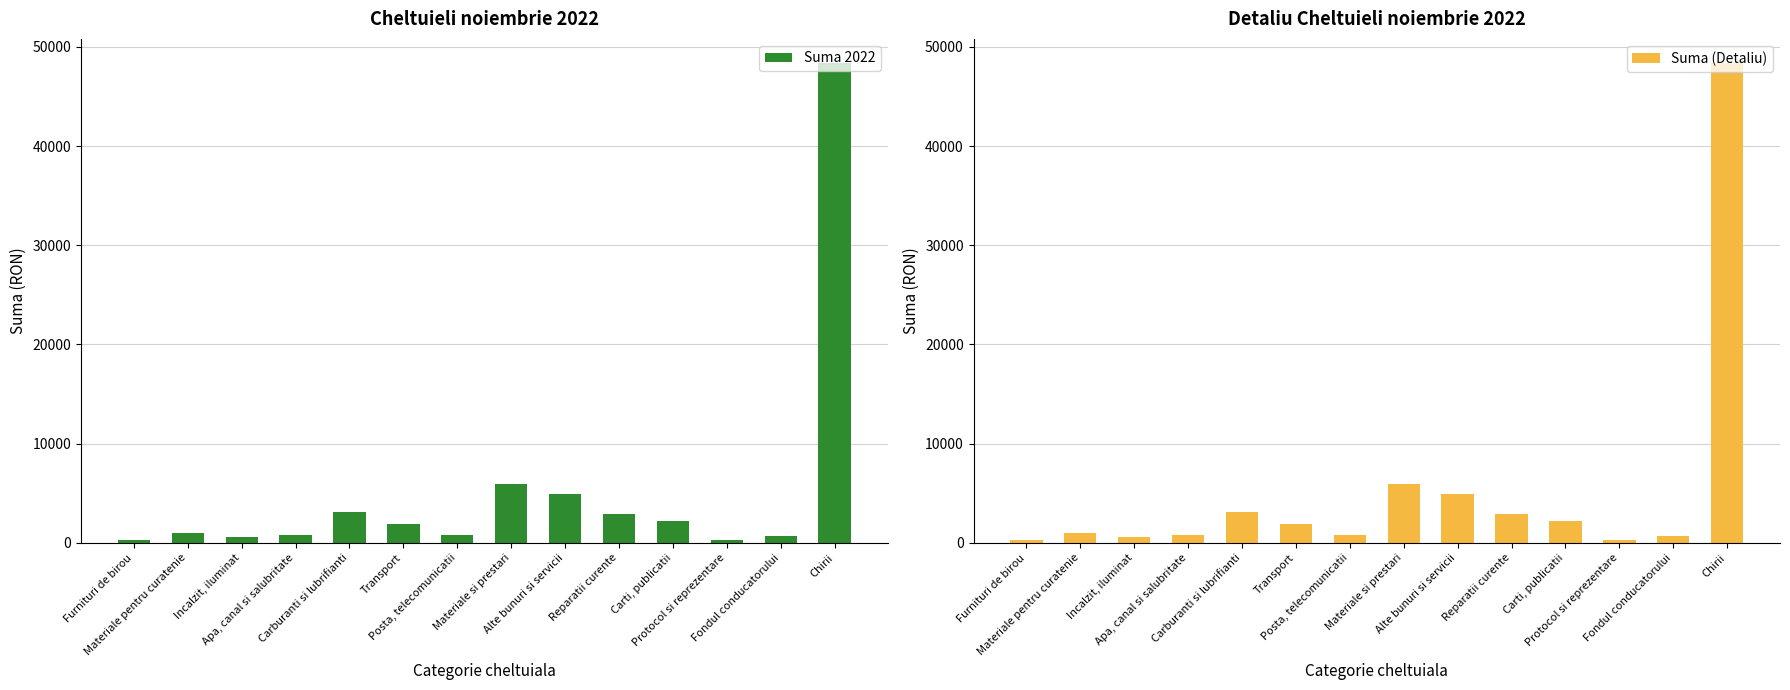

At which category is the sum across all series the highest?

Chirii